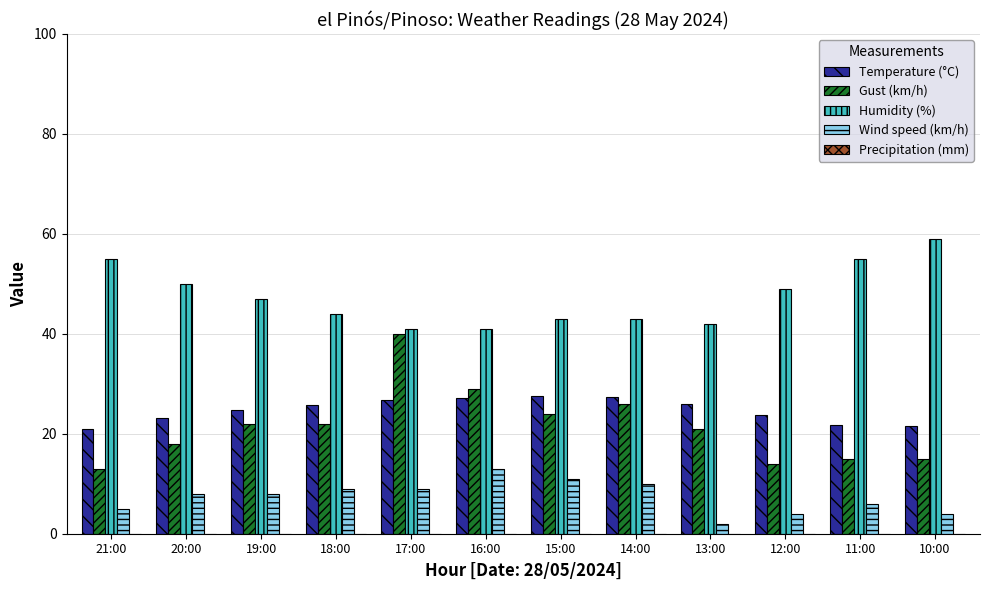

Does the chart contain any negative values?

No